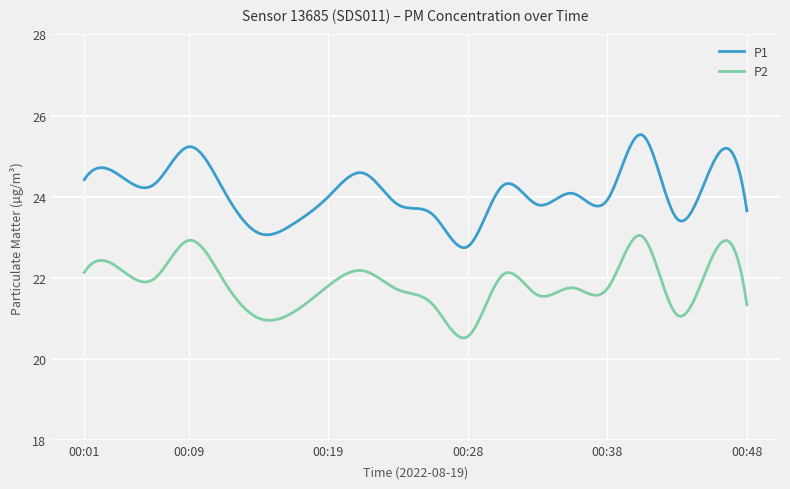

What are all the series names shown in the legend?

P1, P2